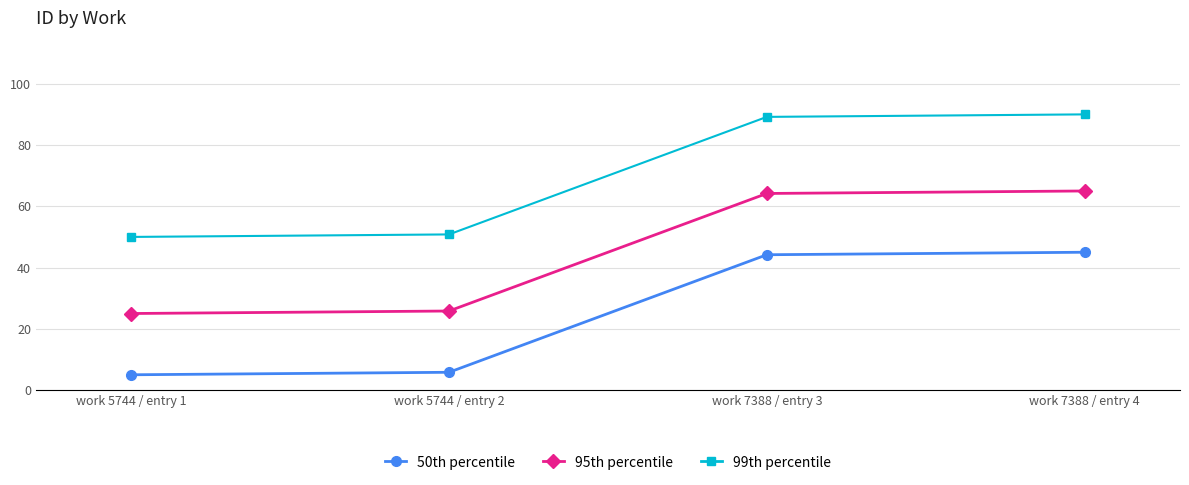

True or false: 50th percentile and 99th percentile intersect in this chart.

False